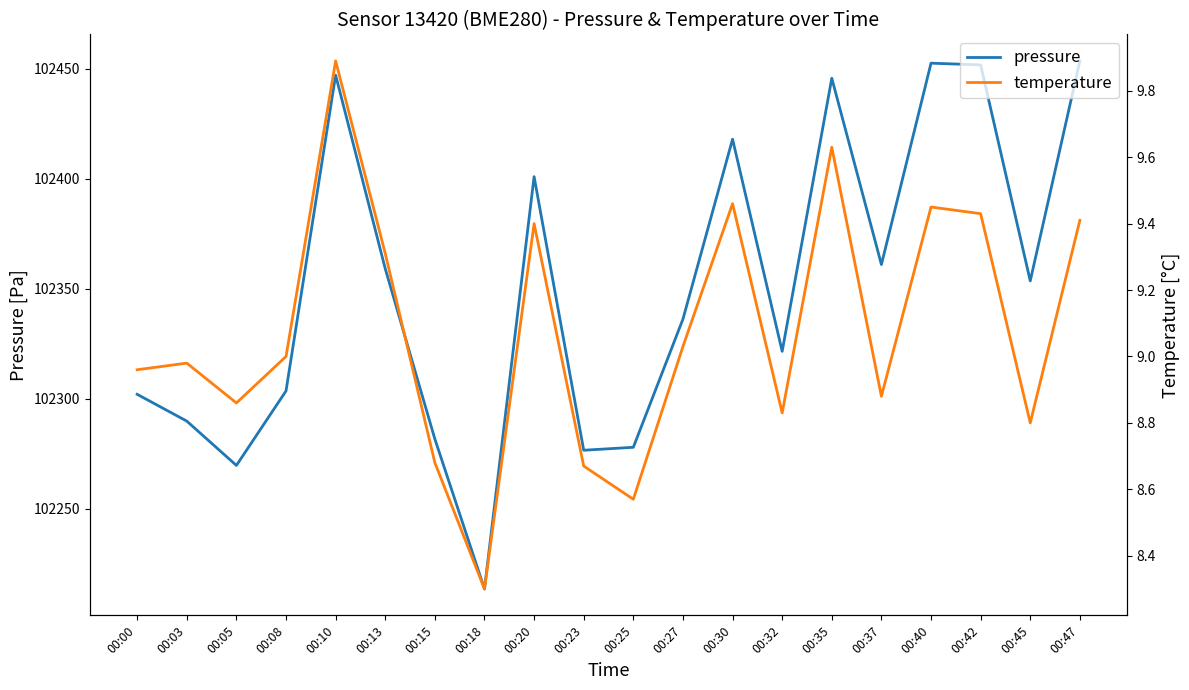

Is it true that temperature equals 9.4 at 00:42?

True